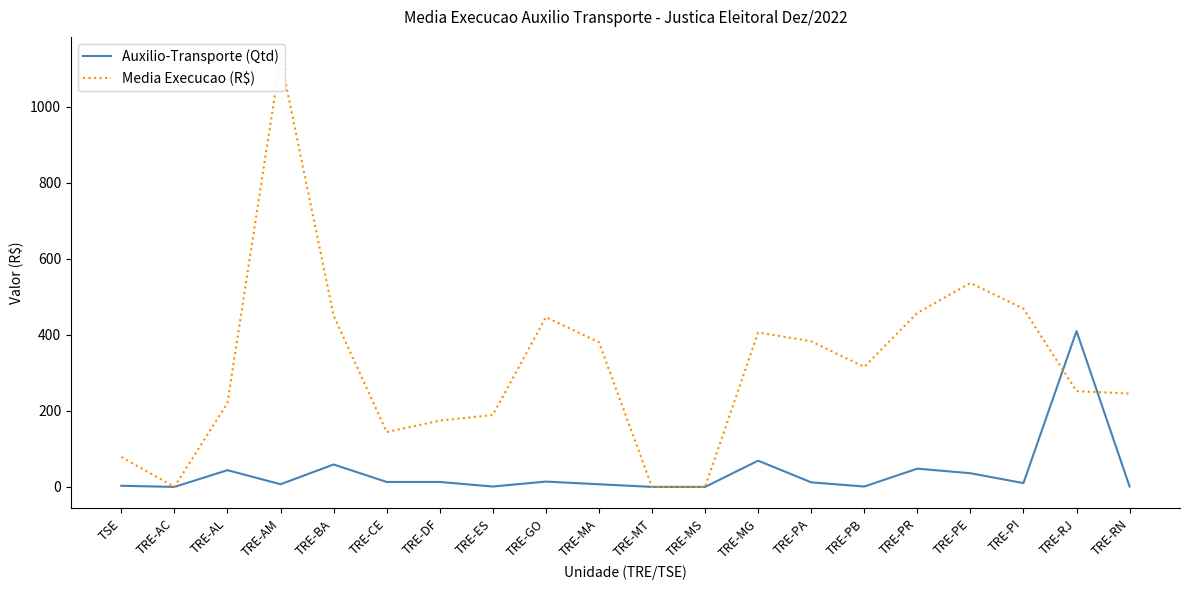

Does the chart display data point markers on the line(s)?

No